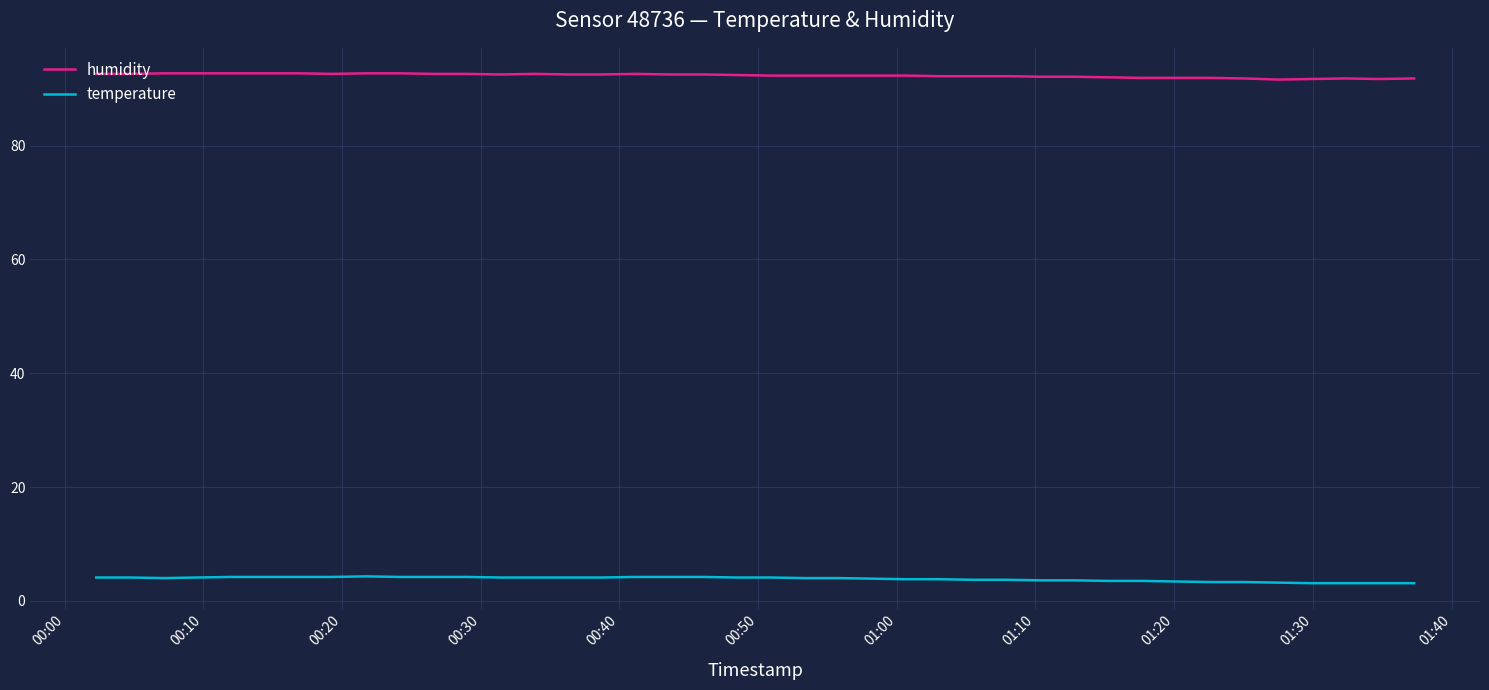

What is the greatest value displayed?

92.7